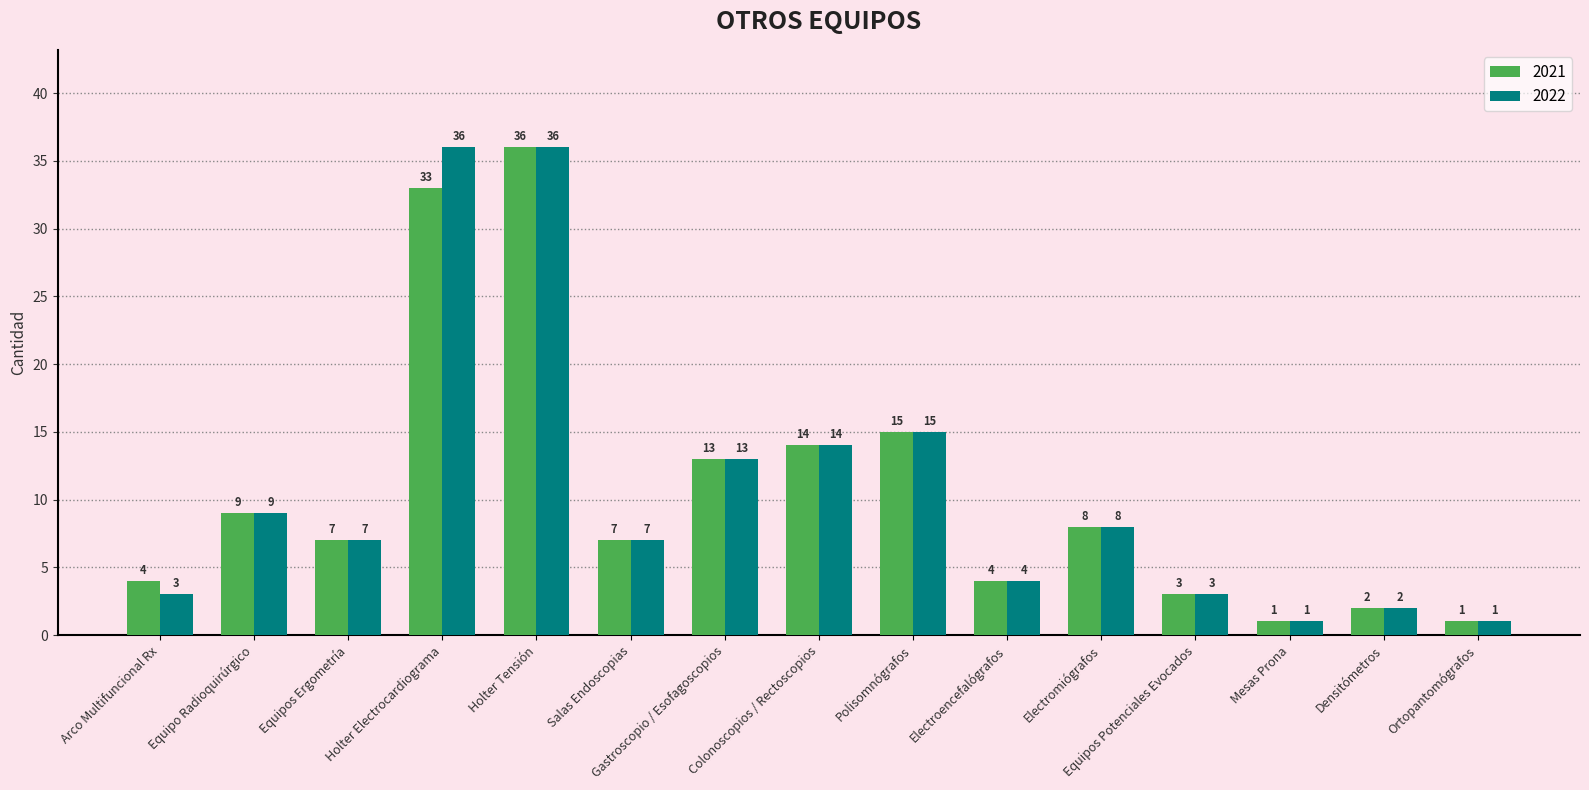

Rank the series by their average value, from lowest to highest.

2021, 2022